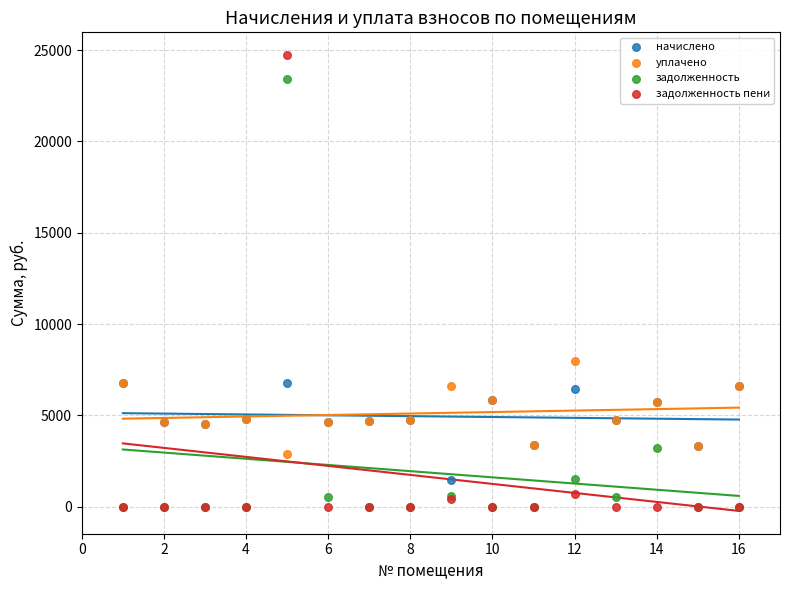

Across all series, what Y value is closest to 12360?

7965.3